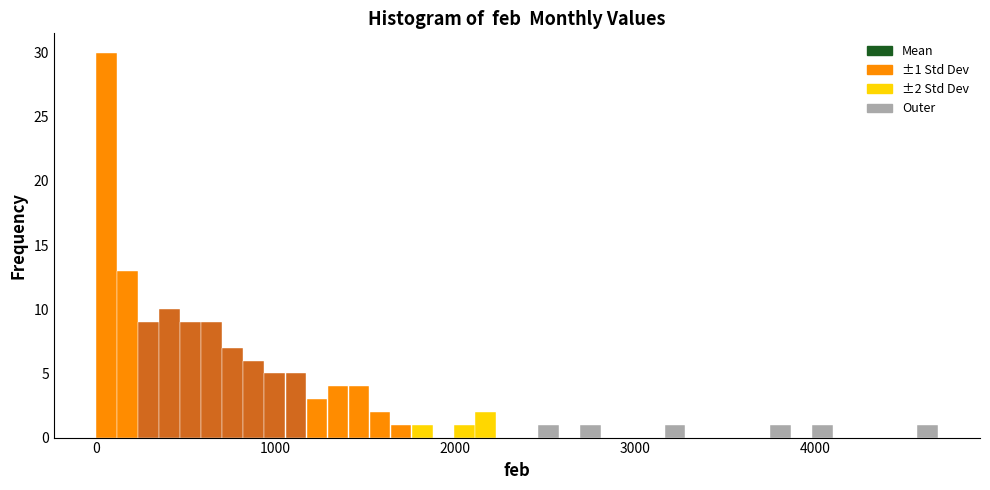

Read against the x-axis, roughly where is the centre of the tallest bar?

100